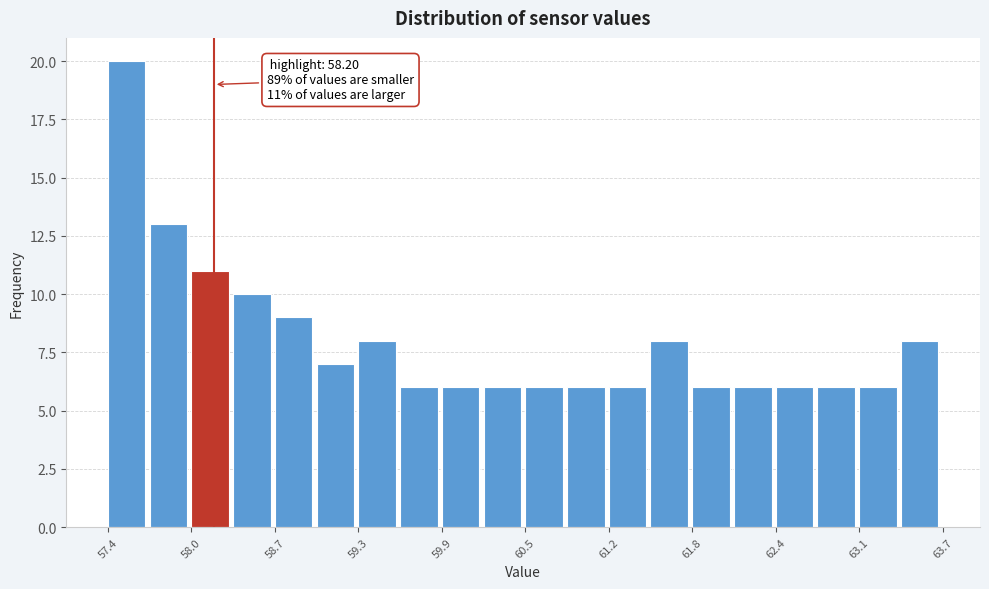

Around what value on the x-axis is the tallest bar? Give the approximate position of its centre, as read against the axis.

57.5